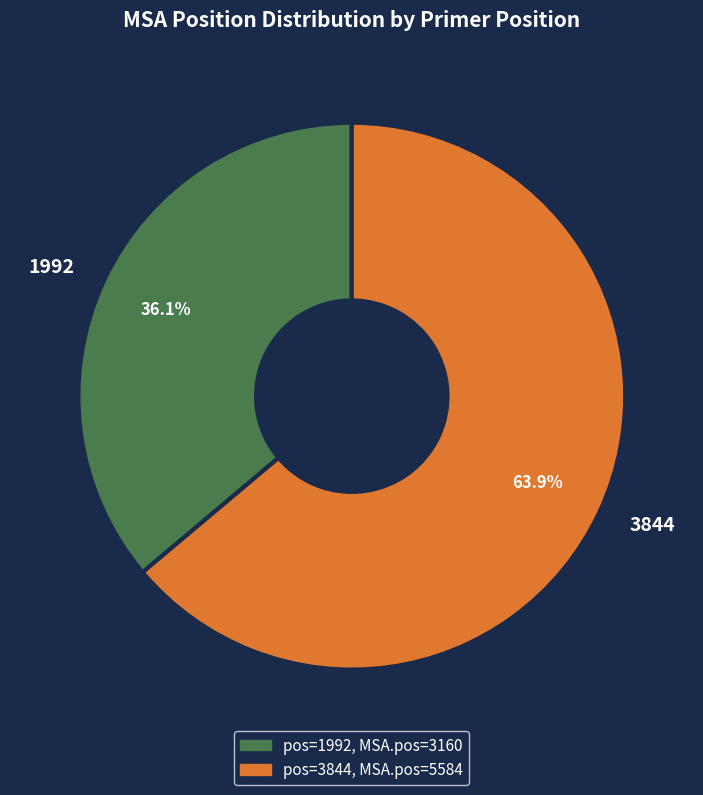

Do 3844 and 1992 together represent more than half of the pie?

Yes